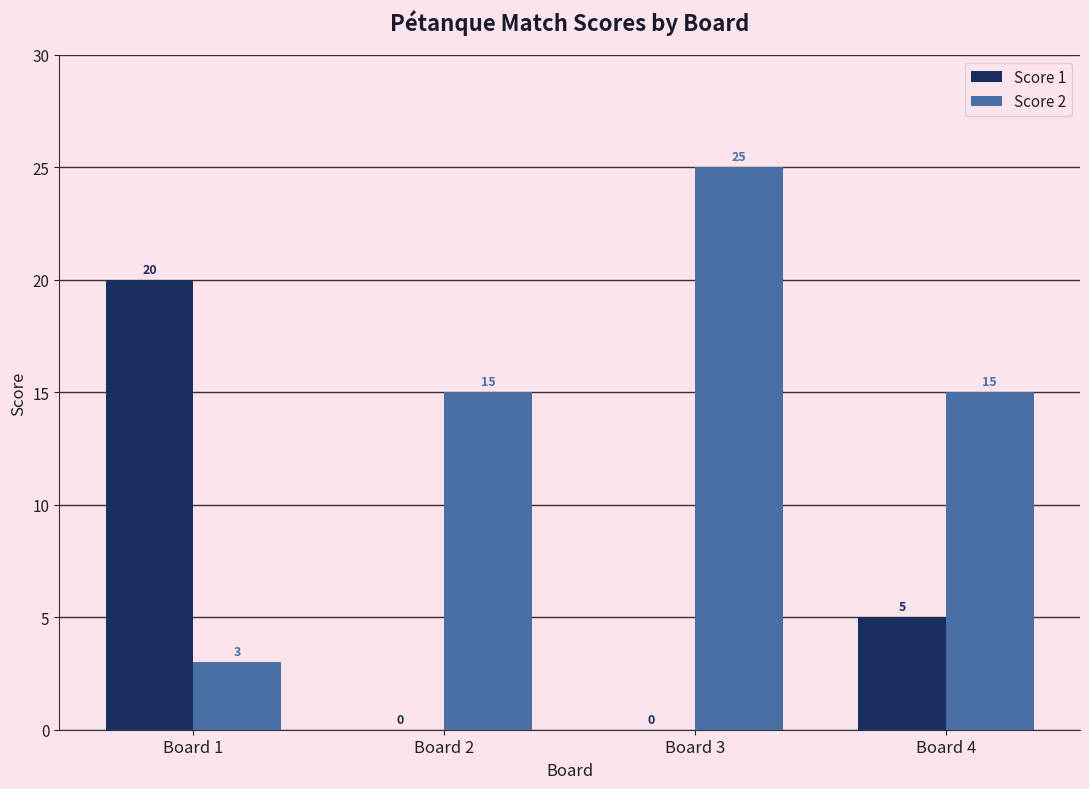

How many categories are shown in the chart?

4